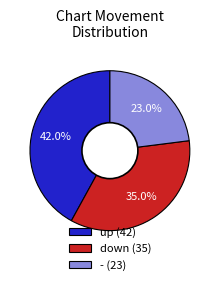

To the nearest percent, what is the combined percentage of up and down?

77%